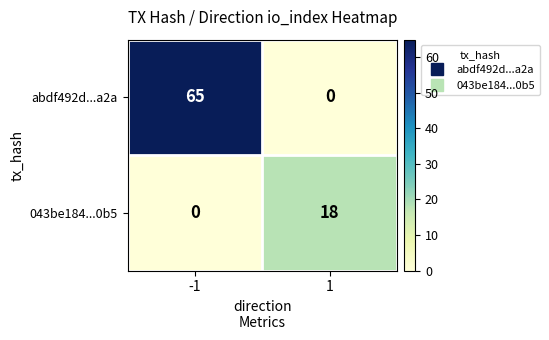

Is it true that abdf492d...a2a equals 65 at -1?

True